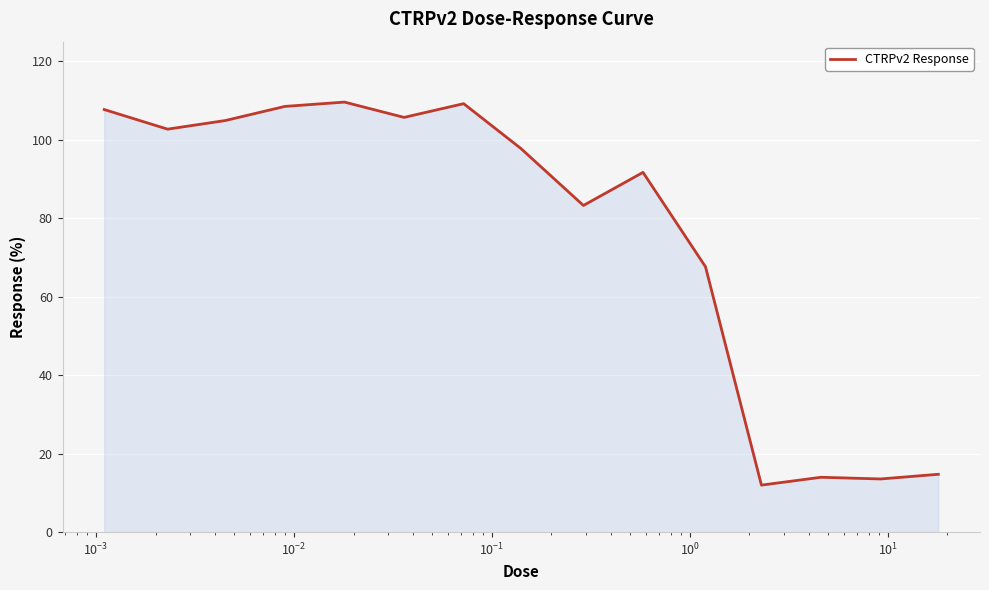

How many lines are shown in the chart?

1